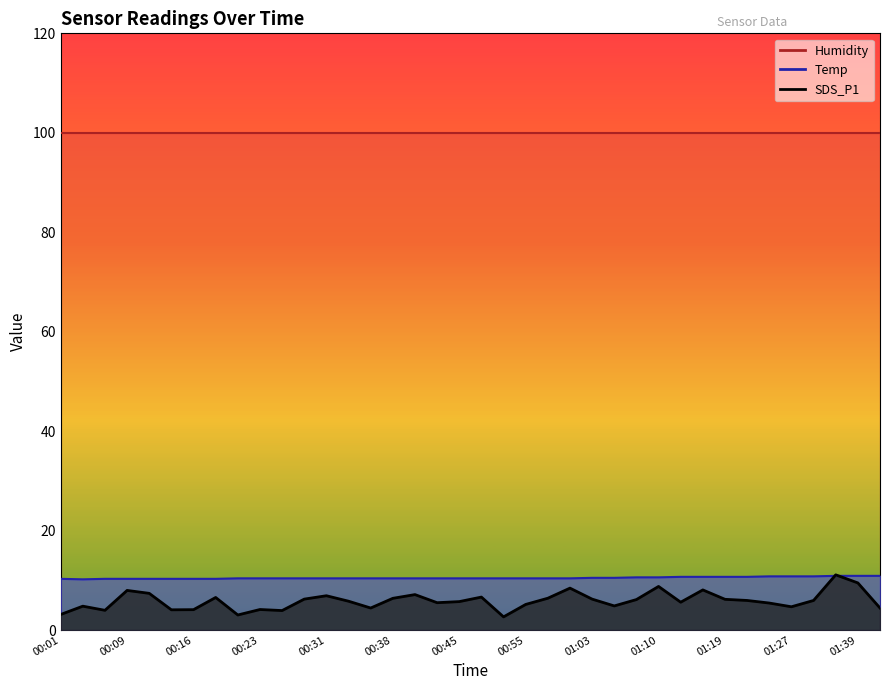

How many values in the SDS_P1 series are below 5?

13